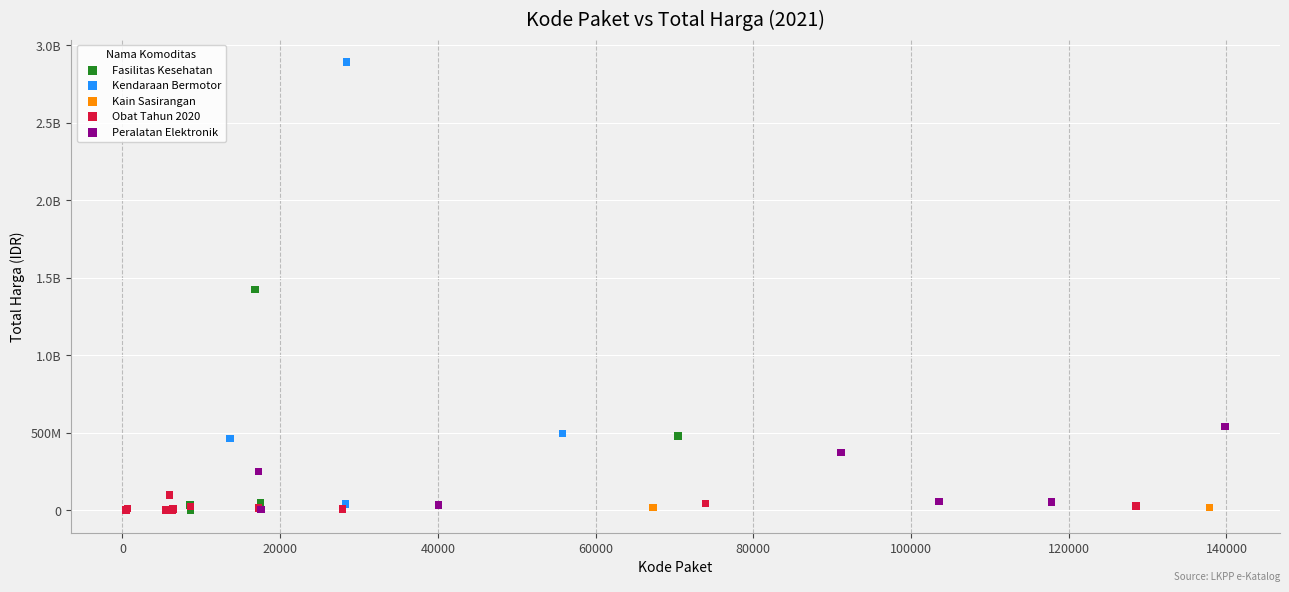

What are all the series names shown in the legend?

Fasilitas Kesehatan, Kendaraan Bermotor, Kain Sasirangan, Obat Tahun 2020, Peralatan Elektronik